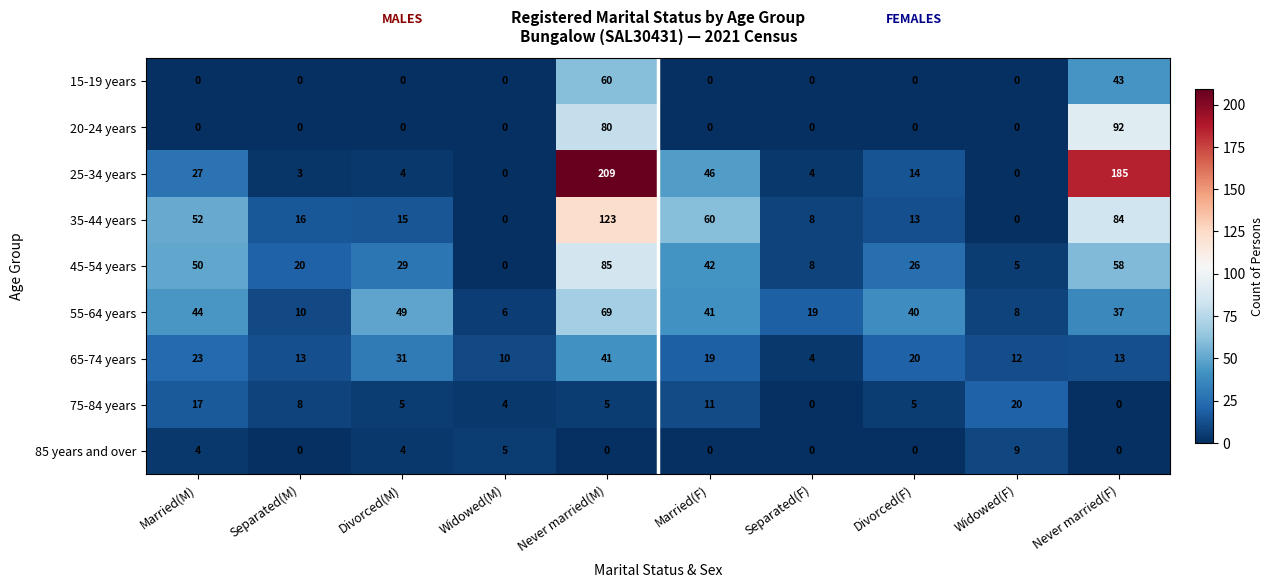

At Never married(M), list the series in order from largest to smallest.

25-34 years, 35-44 years, 45-54 years, 20-24 years, 55-64 years, 15-19 years, 65-74 years, 75-84 years, 85 years and over